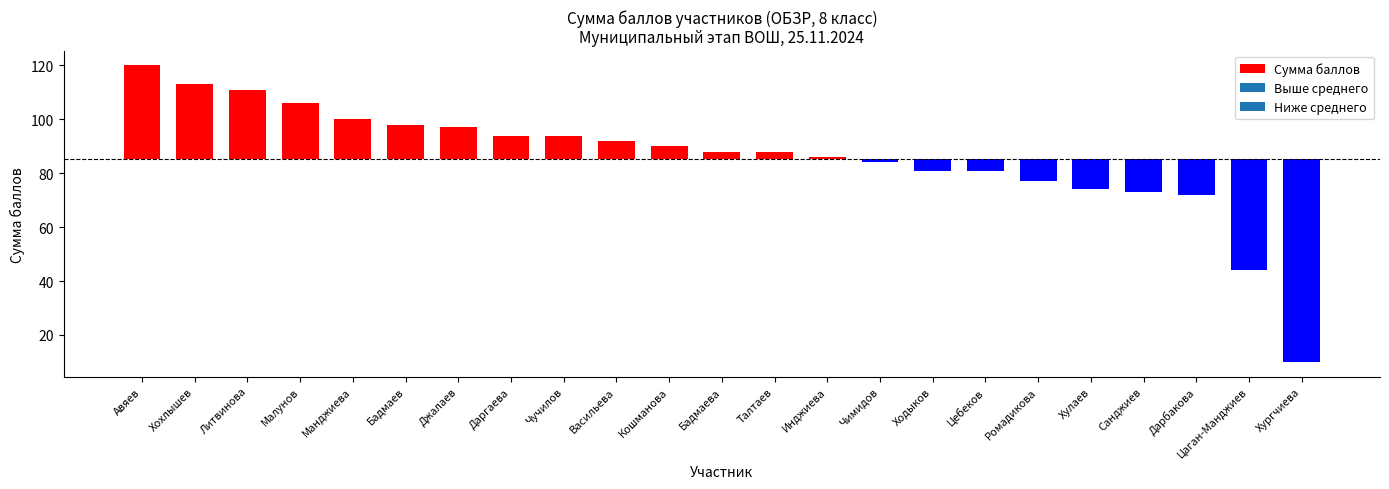

Where does the data first go above 2?

Авяев